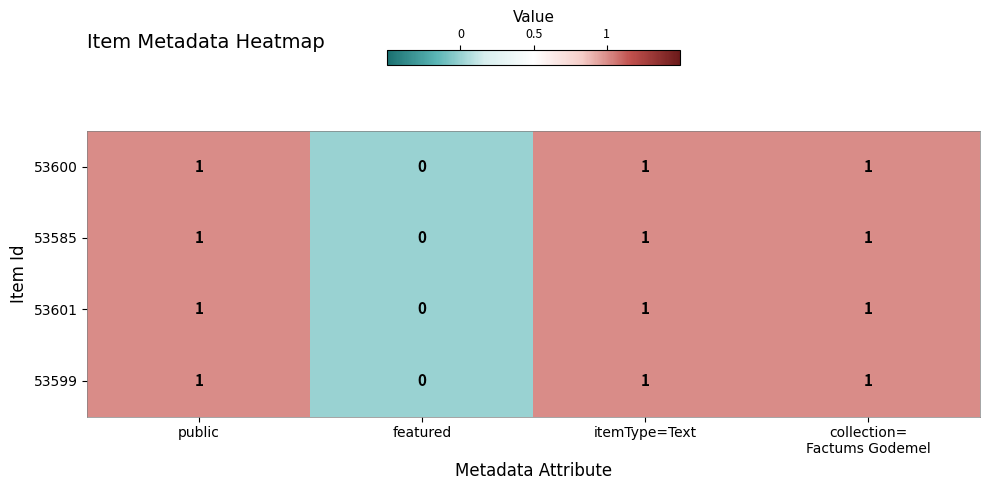

Which label corresponds to the smallest value in the chart?

featured